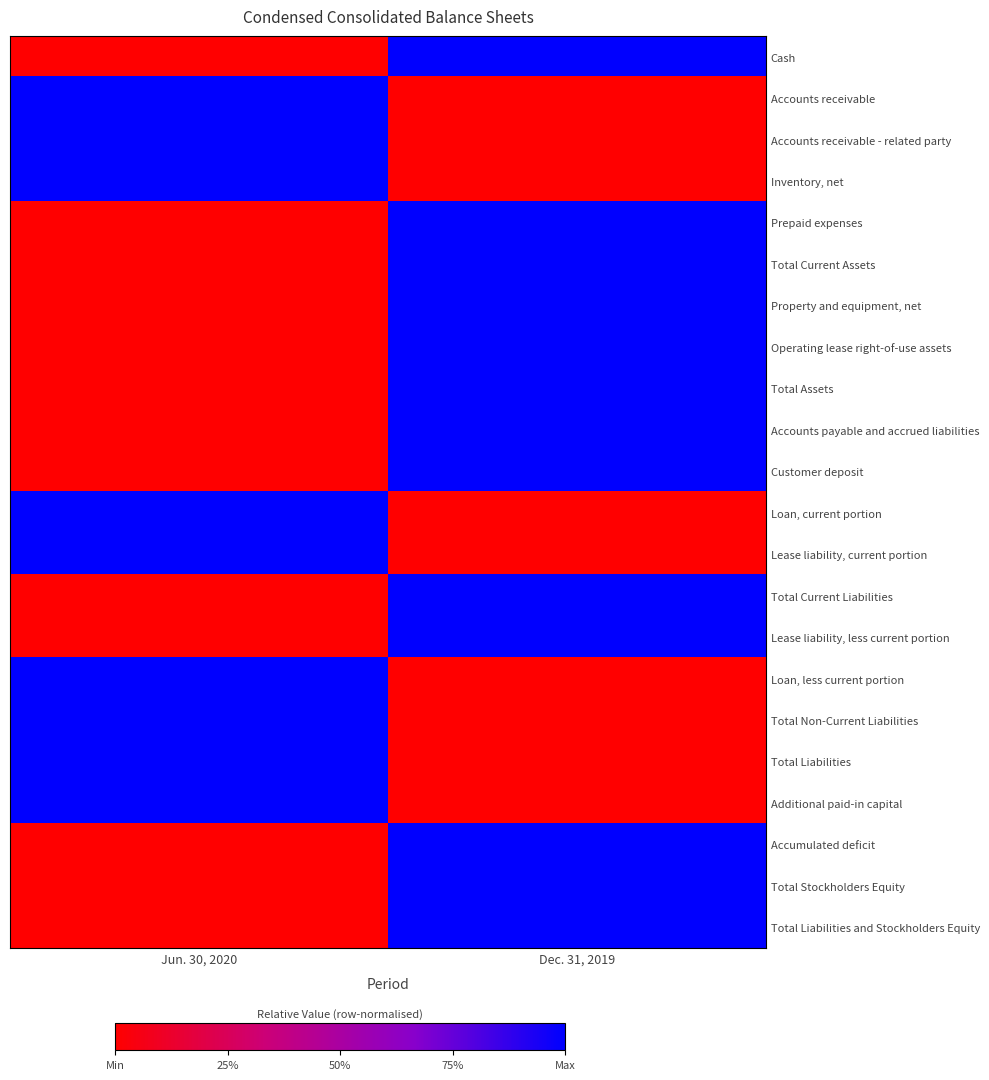

What is the greatest value displayed?

1.0